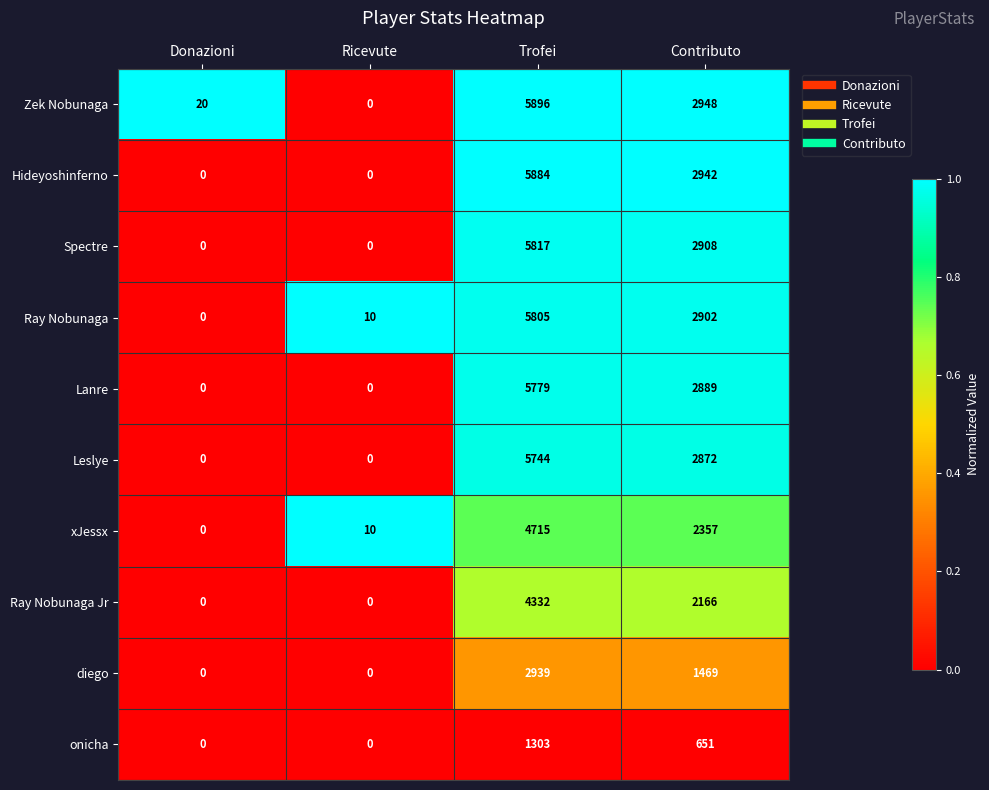

Which series has the largest total across all categories?

Zek Nobunaga